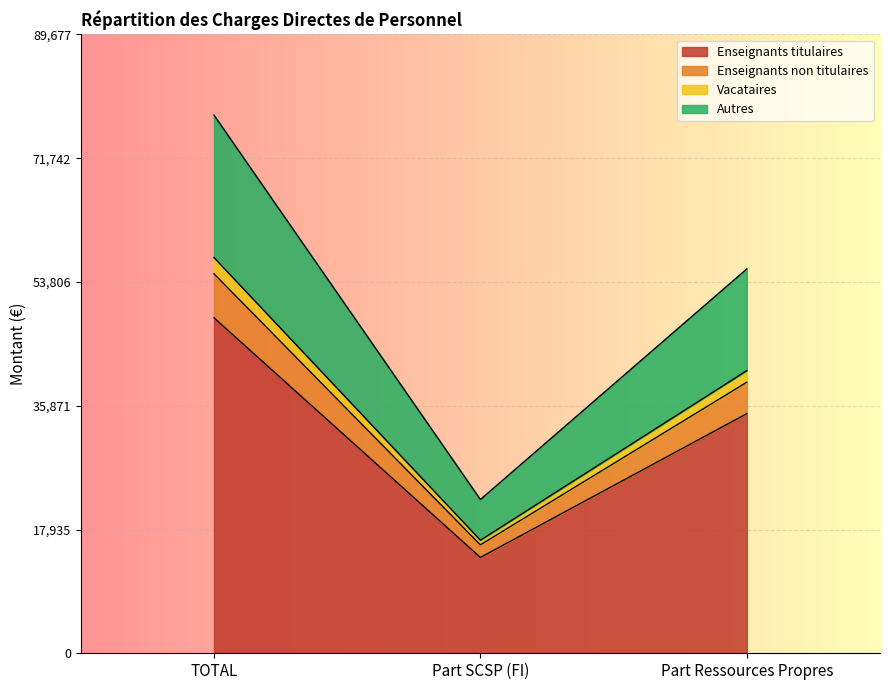

What are all the series names shown in the legend?

Enseignants titulaires, Enseignants non titulaires, Vacataires, Autres